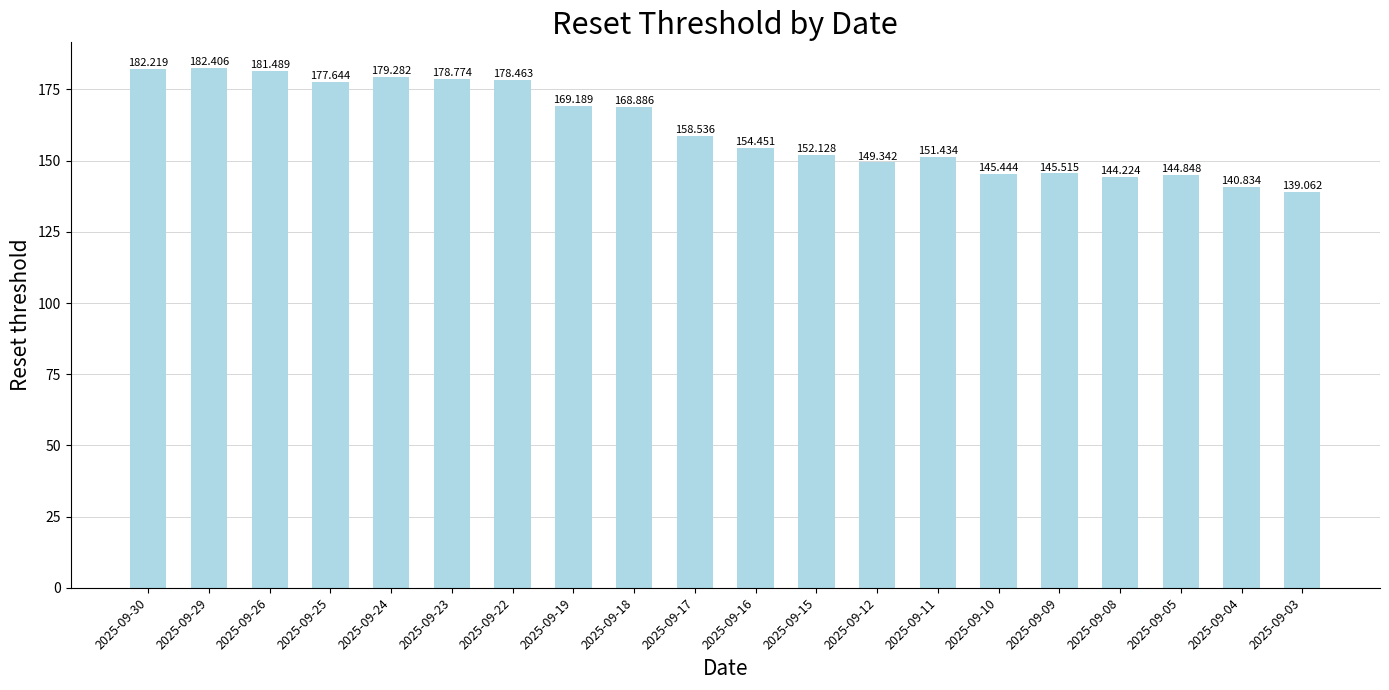

List the labels in order of value, smallest first.

2025-09-03, 2025-09-04, 2025-09-08, 2025-09-05, 2025-09-10, 2025-09-09, 2025-09-12, 2025-09-11, 2025-09-15, 2025-09-16, 2025-09-17, 2025-09-18, 2025-09-19, 2025-09-25, 2025-09-22, 2025-09-23, 2025-09-24, 2025-09-26, 2025-09-30, 2025-09-29